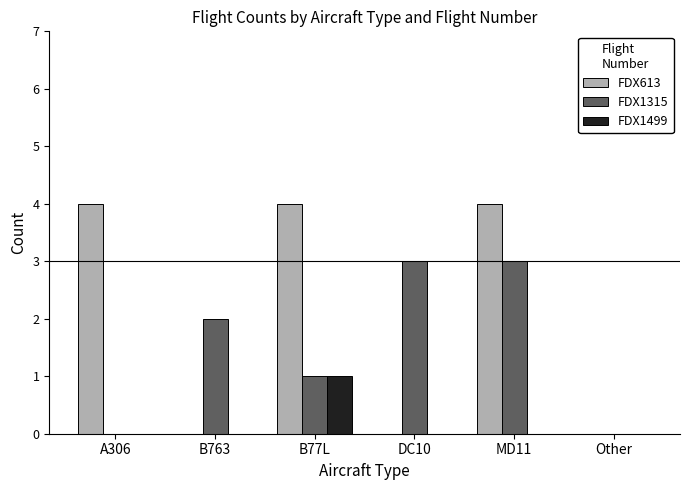

Reading left to right, transcribe all the data shown in this chart.

FDX613: 4	0	4	0	4	0
FDX1315: 0	2	1	3	3	0
FDX1499: 0	0	1	0	0	0